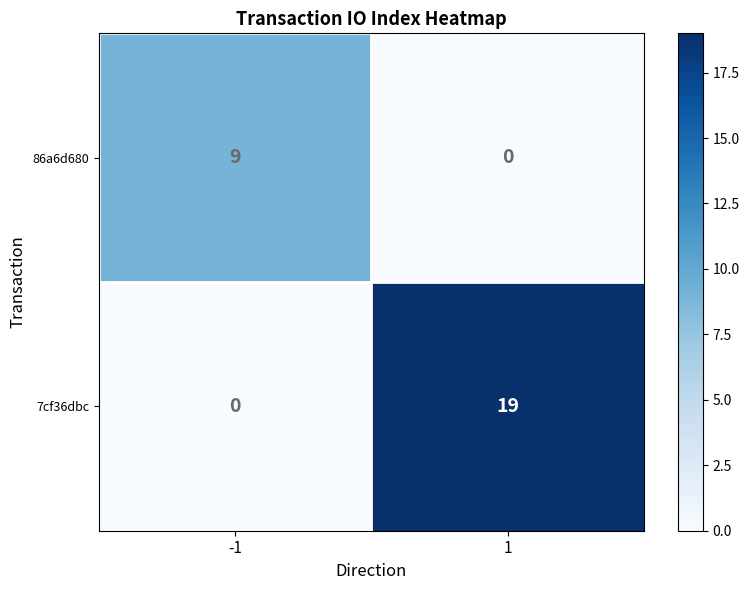

Which series changed the most between -1 and 1?

7cf36dbc